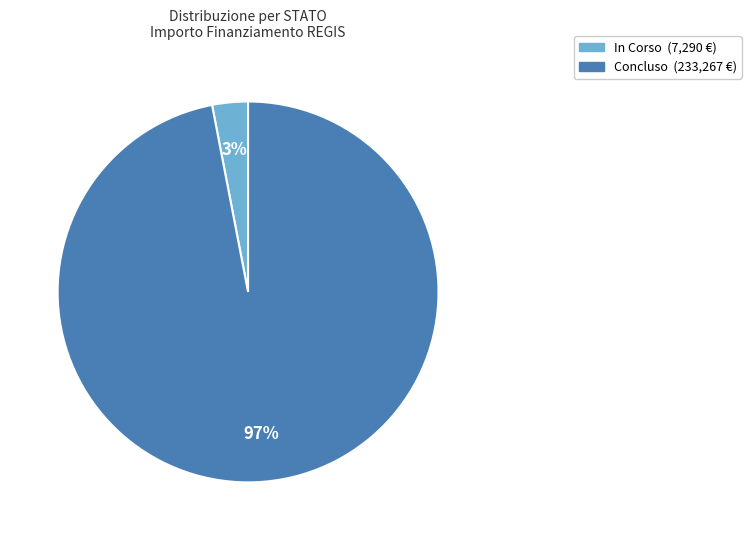

Count the number of slices in the pie.

2